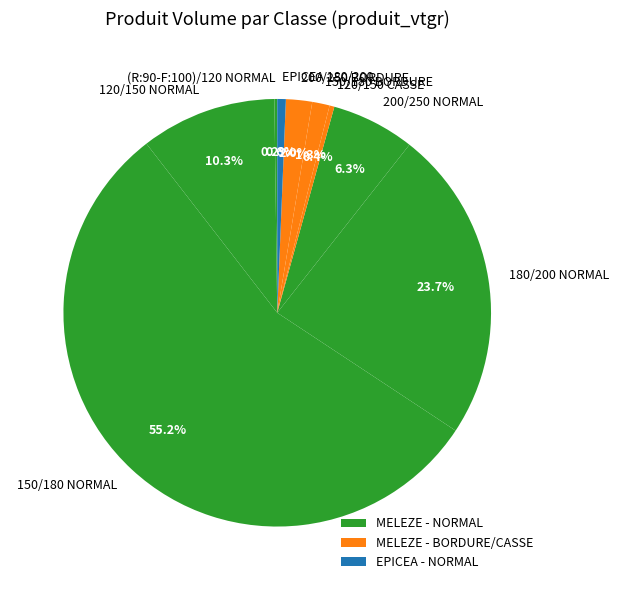

What is the largest slice in the pie chart?

150/180 NORMAL